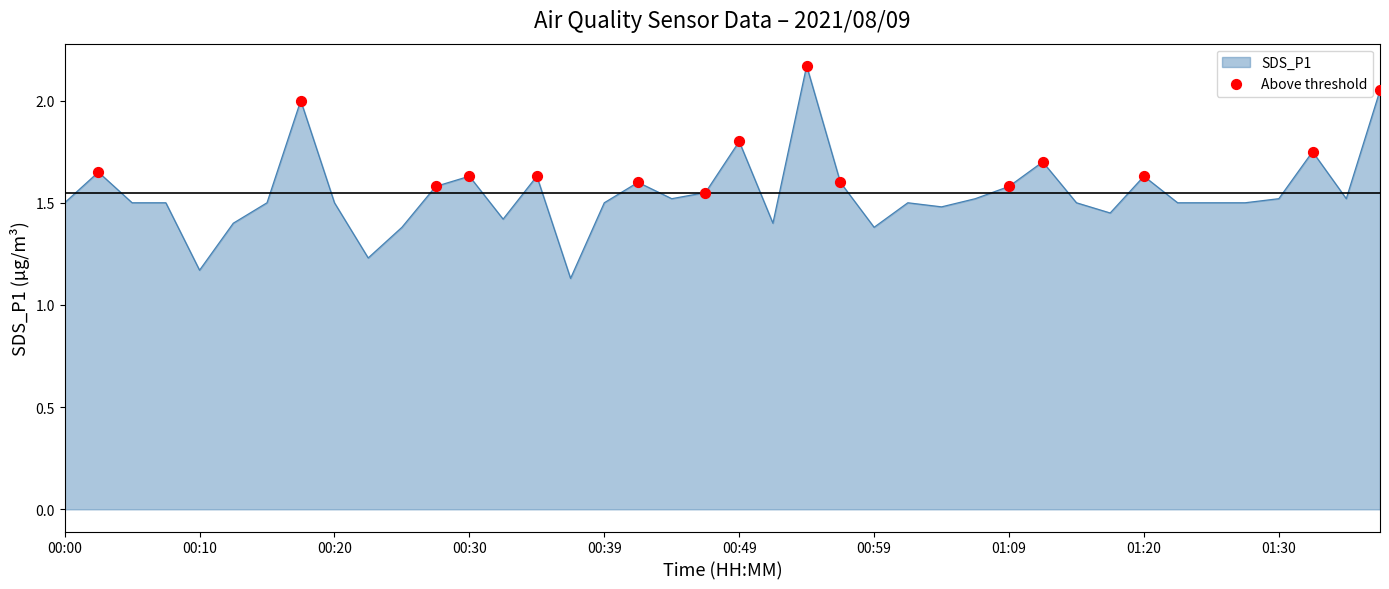

How many lines are shown in the chart?

1